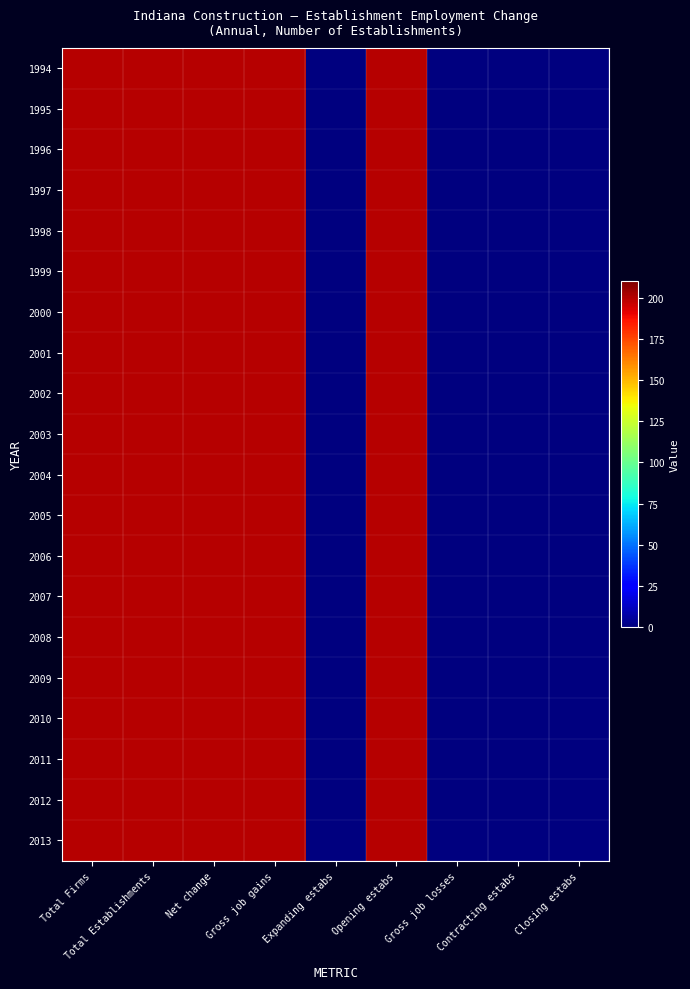

Reading left to right, extract all data points from this chart.

1994: Total Firms=200	Total Establishments=200	Net change=200	Gross job gains=200	Expanding estabs=0	Opening estabs=200	Gross job losses=0	Contracting estabs=0	Closing estabs=0
1995: Total Firms=200	Total Establishments=200	Net change=200	Gross job gains=200	Expanding estabs=0	Opening estabs=200	Gross job losses=0	Contracting estabs=0	Closing estabs=0
1996: Total Firms=200	Total Establishments=200	Net change=200	Gross job gains=200	Expanding estabs=0	Opening estabs=200	Gross job losses=0	Contracting estabs=0	Closing estabs=0
1997: Total Firms=200	Total Establishments=200	Net change=200	Gross job gains=200	Expanding estabs=0	Opening estabs=200	Gross job losses=0	Contracting estabs=0	Closing estabs=0
1998: Total Firms=200	Total Establishments=200	Net change=200	Gross job gains=200	Expanding estabs=0	Opening estabs=200	Gross job losses=0	Contracting estabs=0	Closing estabs=0
1999: Total Firms=200	Total Establishments=200	Net change=200	Gross job gains=200	Expanding estabs=0	Opening estabs=200	Gross job losses=0	Contracting estabs=0	Closing estabs=0
2000: Total Firms=200	Total Establishments=200	Net change=200	Gross job gains=200	Expanding estabs=0	Opening estabs=200	Gross job losses=0	Contracting estabs=0	Closing estabs=0
2001: Total Firms=200	Total Establishments=200	Net change=200	Gross job gains=200	Expanding estabs=0	Opening estabs=200	Gross job losses=0	Contracting estabs=0	Closing estabs=0
2002: Total Firms=200	Total Establishments=200	Net change=200	Gross job gains=200	Expanding estabs=0	Opening estabs=200	Gross job losses=0	Contracting estabs=0	Closing estabs=0
2003: Total Firms=200	Total Establishments=200	Net change=200	Gross job gains=200	Expanding estabs=0	Opening estabs=200	Gross job losses=0	Contracting estabs=0	Closing estabs=0
2004: Total Firms=200	Total Establishments=200	Net change=200	Gross job gains=200	Expanding estabs=0	Opening estabs=200	Gross job losses=0	Contracting estabs=0	Closing estabs=0
2005: Total Firms=200	Total Establishments=200	Net change=200	Gross job gains=200	Expanding estabs=0	Opening estabs=200	Gross job losses=0	Contracting estabs=0	Closing estabs=0
2006: Total Firms=200	Total Establishments=200	Net change=200	Gross job gains=200	Expanding estabs=0	Opening estabs=200	Gross job losses=0	Contracting estabs=0	Closing estabs=0
2007: Total Firms=200	Total Establishments=200	Net change=200	Gross job gains=200	Expanding estabs=0	Opening estabs=200	Gross job losses=0	Contracting estabs=0	Closing estabs=0
2008: Total Firms=200	Total Establishments=200	Net change=200	Gross job gains=200	Expanding estabs=0	Opening estabs=200	Gross job losses=0	Contracting estabs=0	Closing estabs=0
2009: Total Firms=200	Total Establishments=200	Net change=200	Gross job gains=200	Expanding estabs=0	Opening estabs=200	Gross job losses=0	Contracting estabs=0	Closing estabs=0
2010: Total Firms=200	Total Establishments=200	Net change=200	Gross job gains=200	Expanding estabs=0	Opening estabs=200	Gross job losses=0	Contracting estabs=0	Closing estabs=0
2011: Total Firms=200	Total Establishments=200	Net change=200	Gross job gains=200	Expanding estabs=0	Opening estabs=200	Gross job losses=0	Contracting estabs=0	Closing estabs=0
2012: Total Firms=200	Total Establishments=200	Net change=200	Gross job gains=200	Expanding estabs=0	Opening estabs=200	Gross job losses=0	Contracting estabs=0	Closing estabs=0
2013: Total Firms=200	Total Establishments=200	Net change=200	Gross job gains=200	Expanding estabs=0	Opening estabs=200	Gross job losses=0	Contracting estabs=0	Closing estabs=0